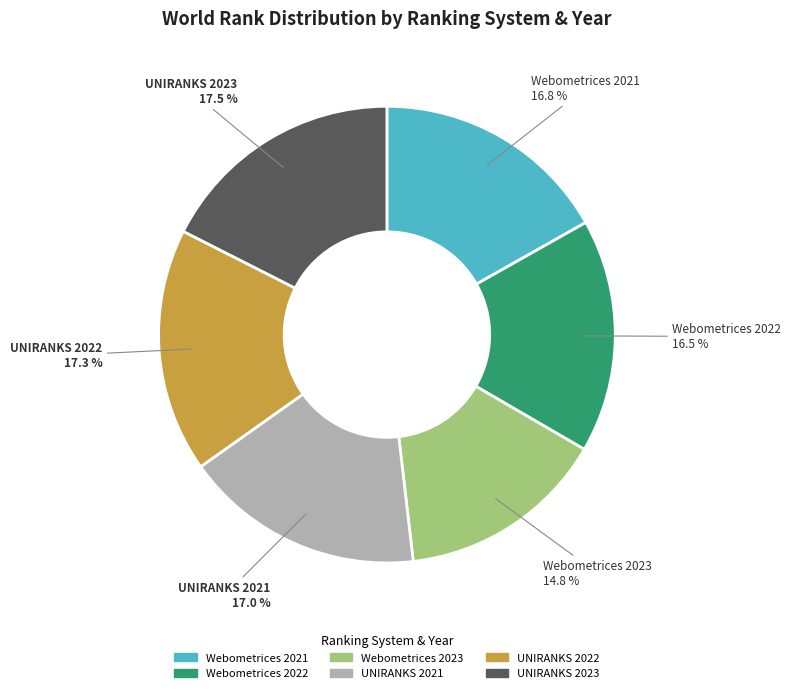

Approximately how many times larger is the value at UNIRANKS 2022 compared to Webometrices 2022?

1.0